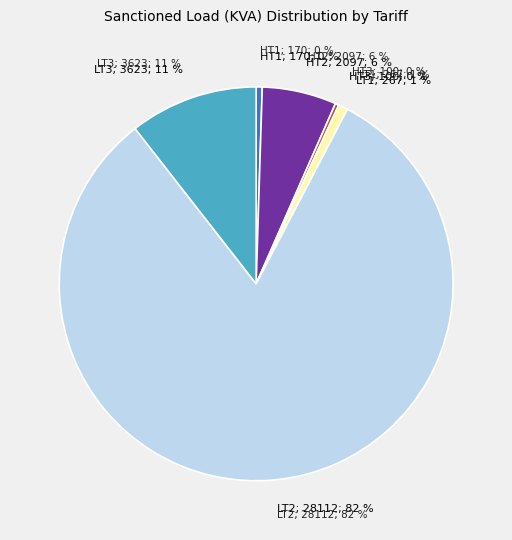

Which slice is the smallest?

HT3